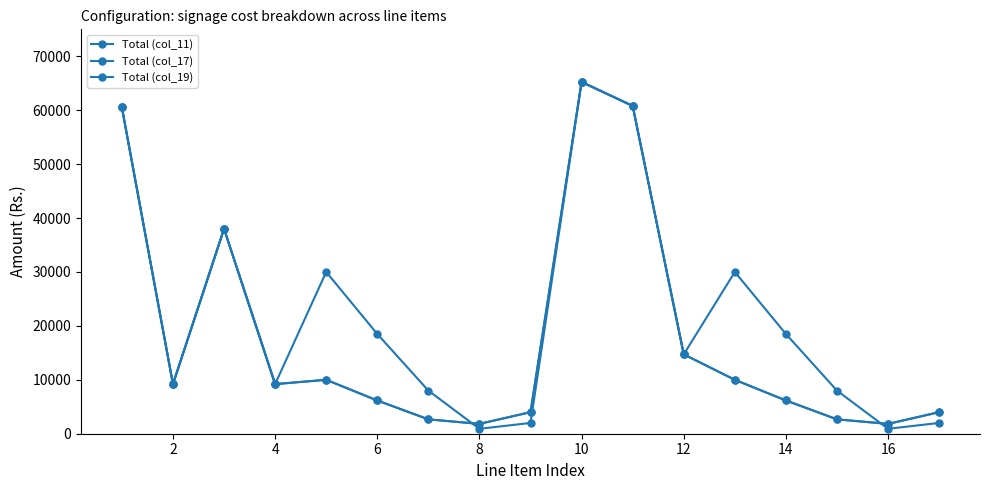

Where is the first local minimum for Total (col_19)?

2